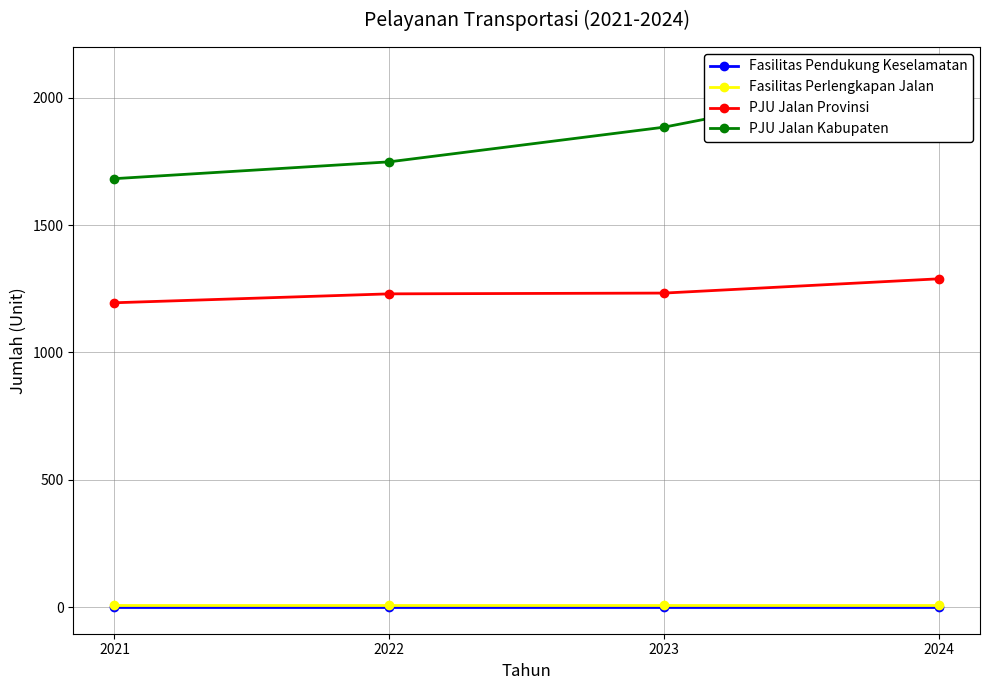

What is the maximum value for PJU Jalan Kabupaten?

2094